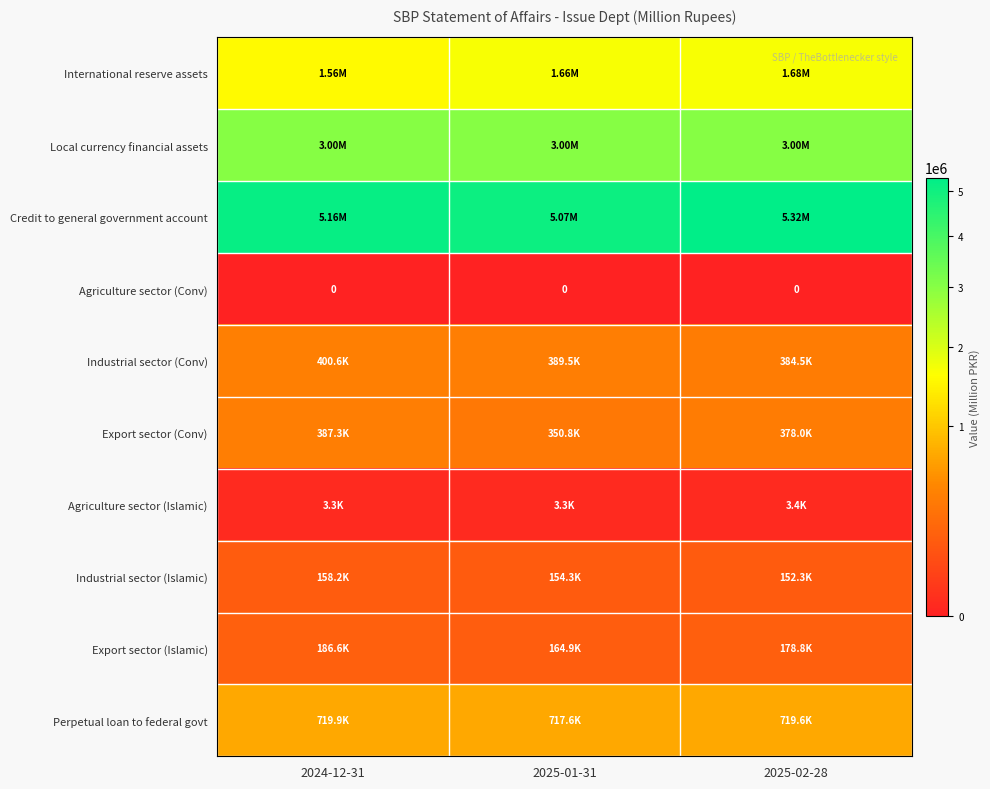

Which category has the lowest value in the Agriculture sector (Islamic) series?

2024-12-31